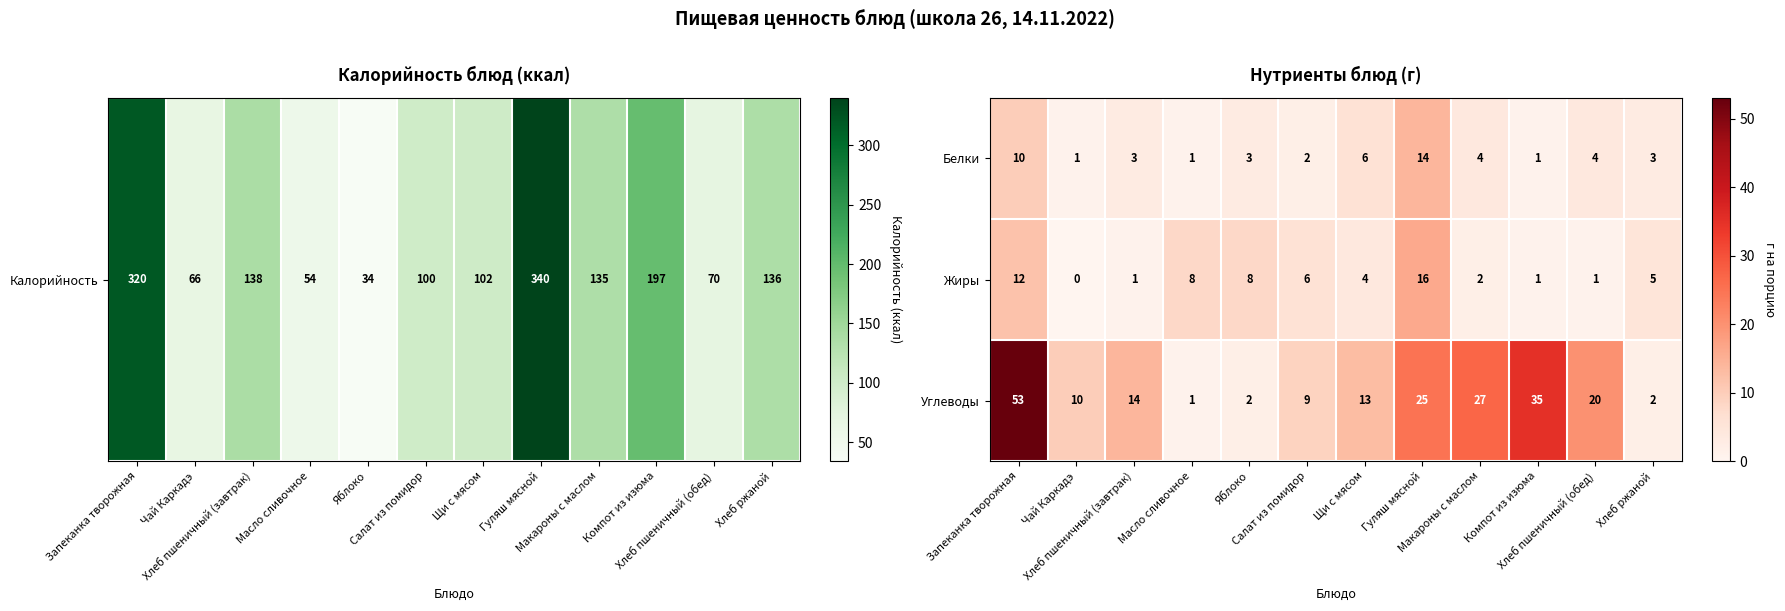

List the series in order of their peak value, highest first.

Углеводы, Жиры, Белки